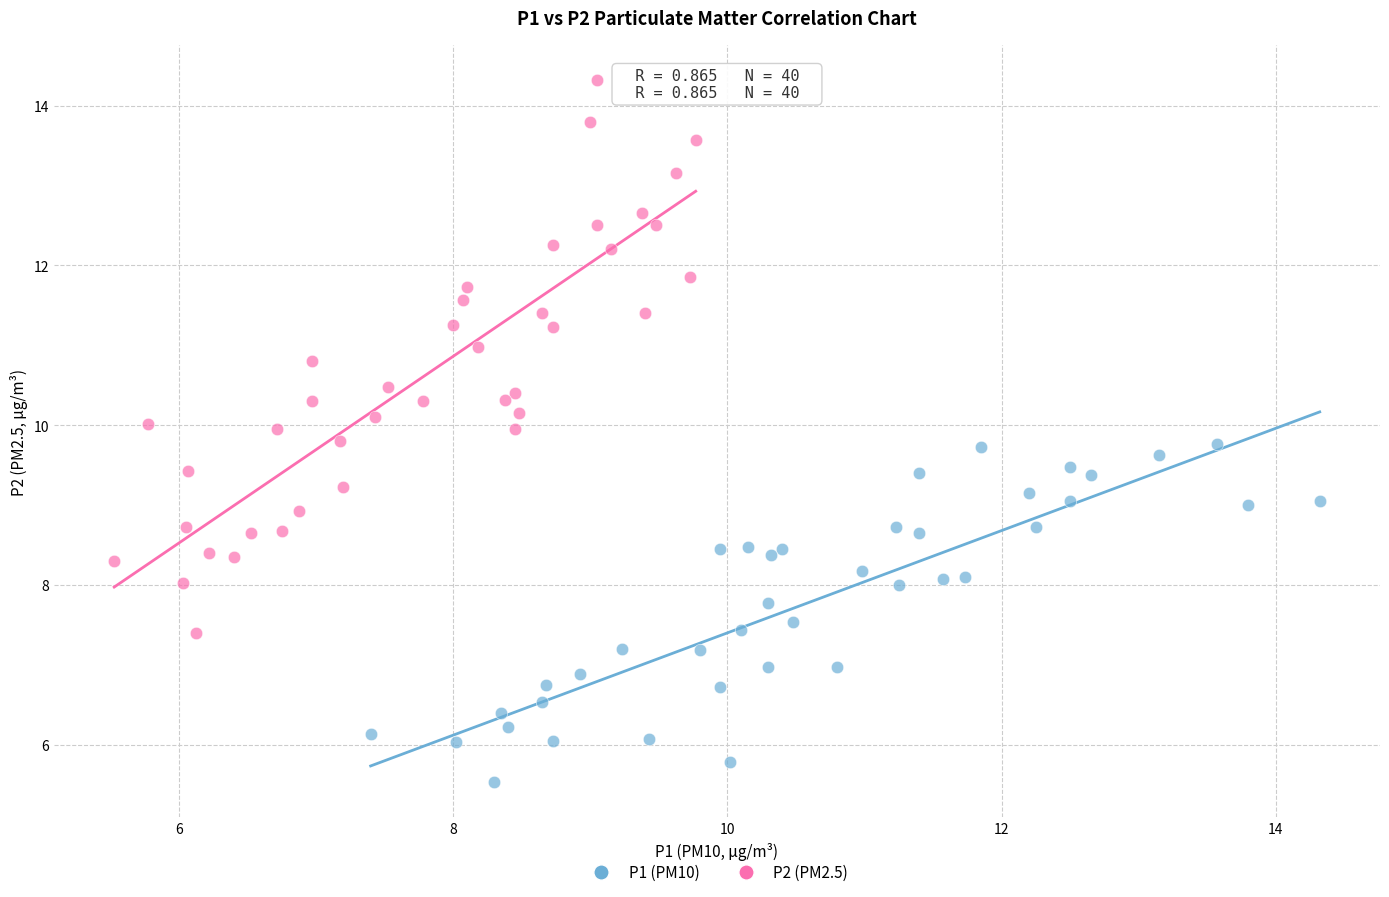

Which series has the widest spread of Y values?

P2 (PM2.5)